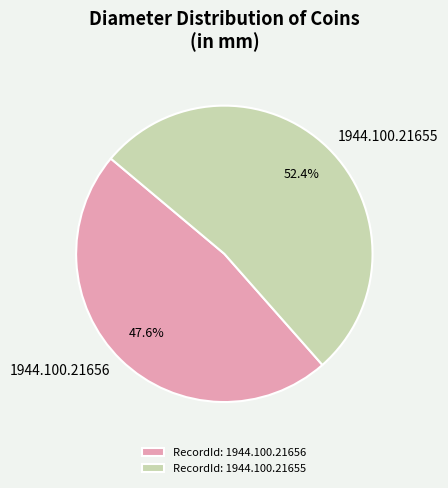

Which slice is the smallest?

1944.100.21656